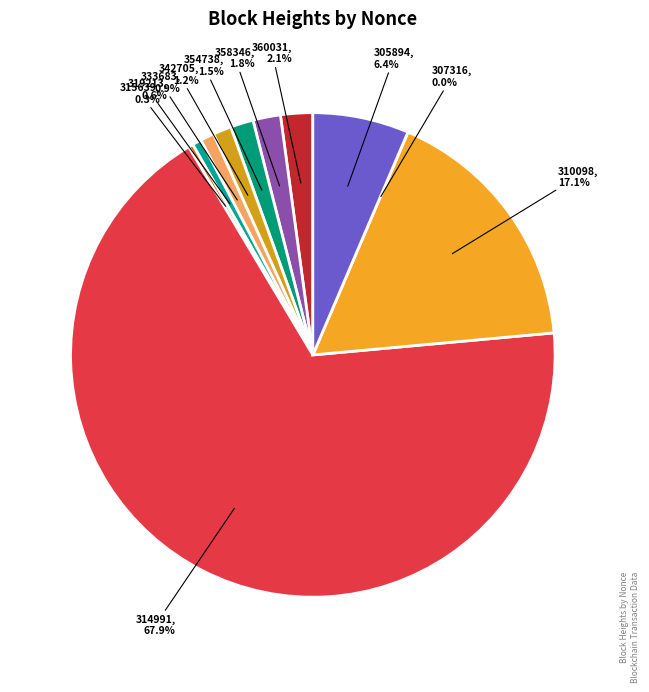

Rank the categories by value from highest to lowest.

314991, 310098, 305894, 360031, 358346, 354738, 342705, 333683, 319213, 315639, 307316